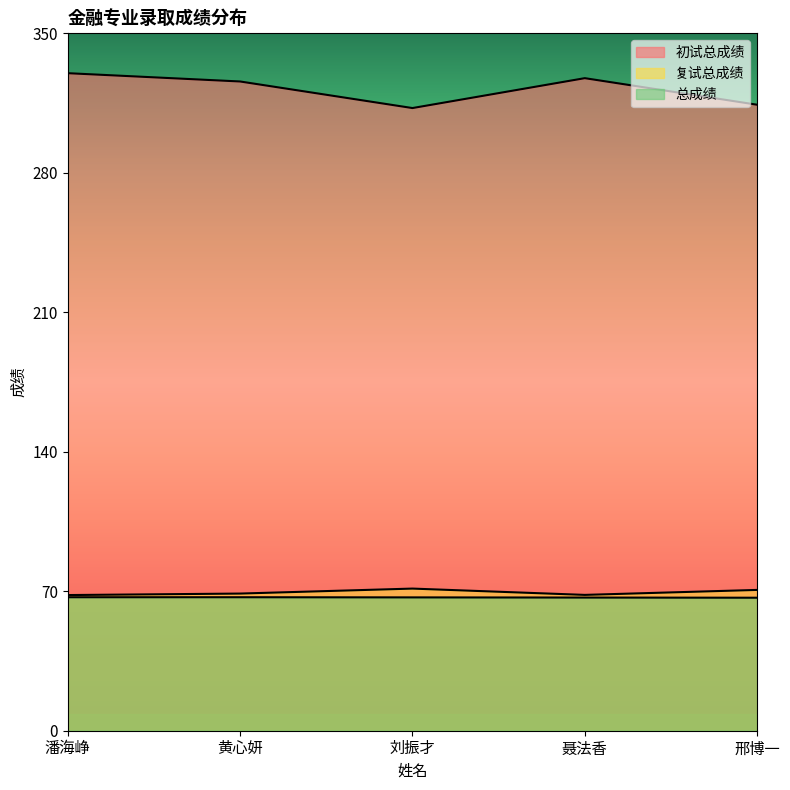

Rank the series by their maximum value, from lowest to highest.

总成绩, 复试总成绩, 初试总成绩